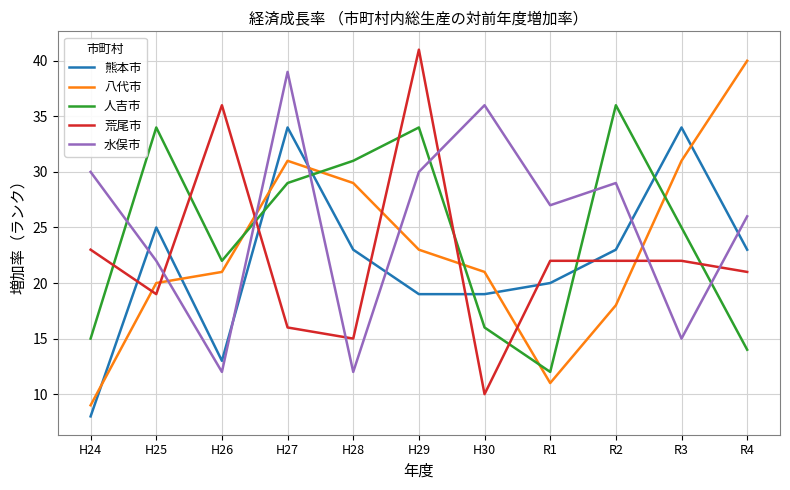

What is the difference between the 熊本市 values at R4 and H30?

4